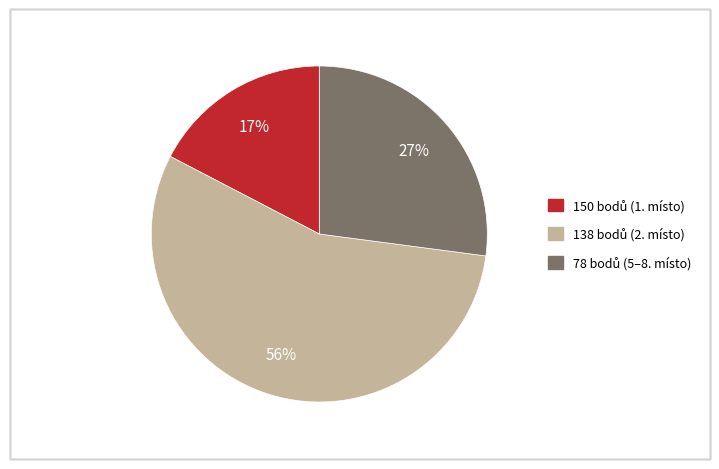

Does any single category account for the majority?

Yes